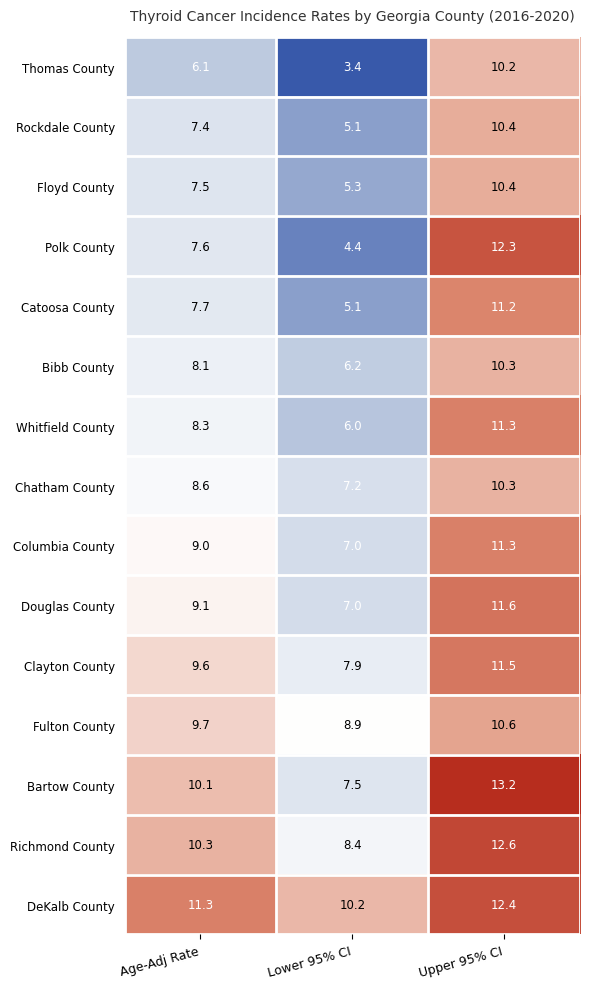

At which category is the sum across all series the highest?

Upper 95% CI